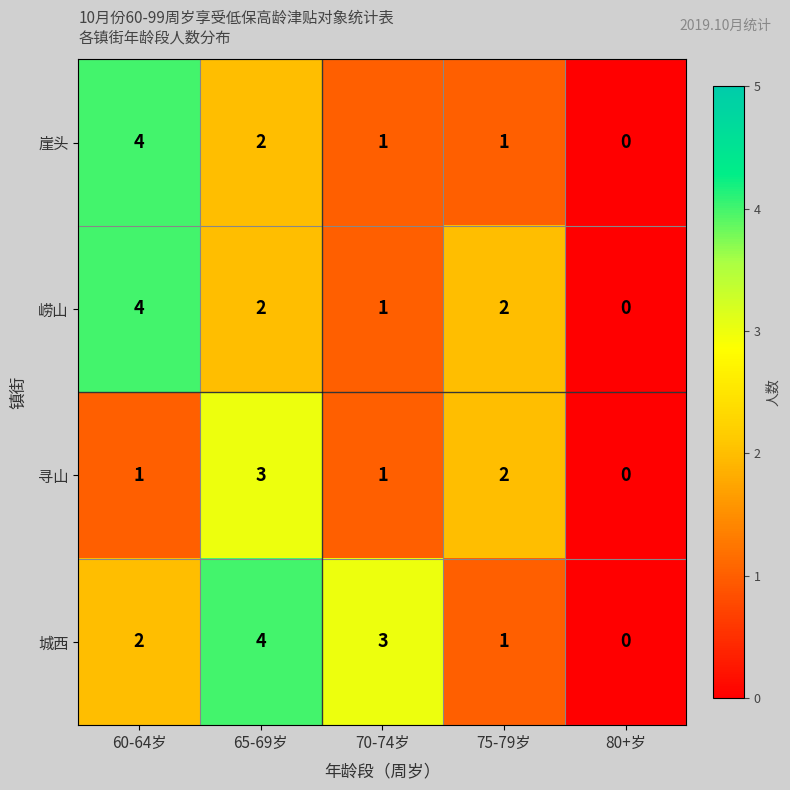

At which label does 崂山 reach its minimum?

80+岁